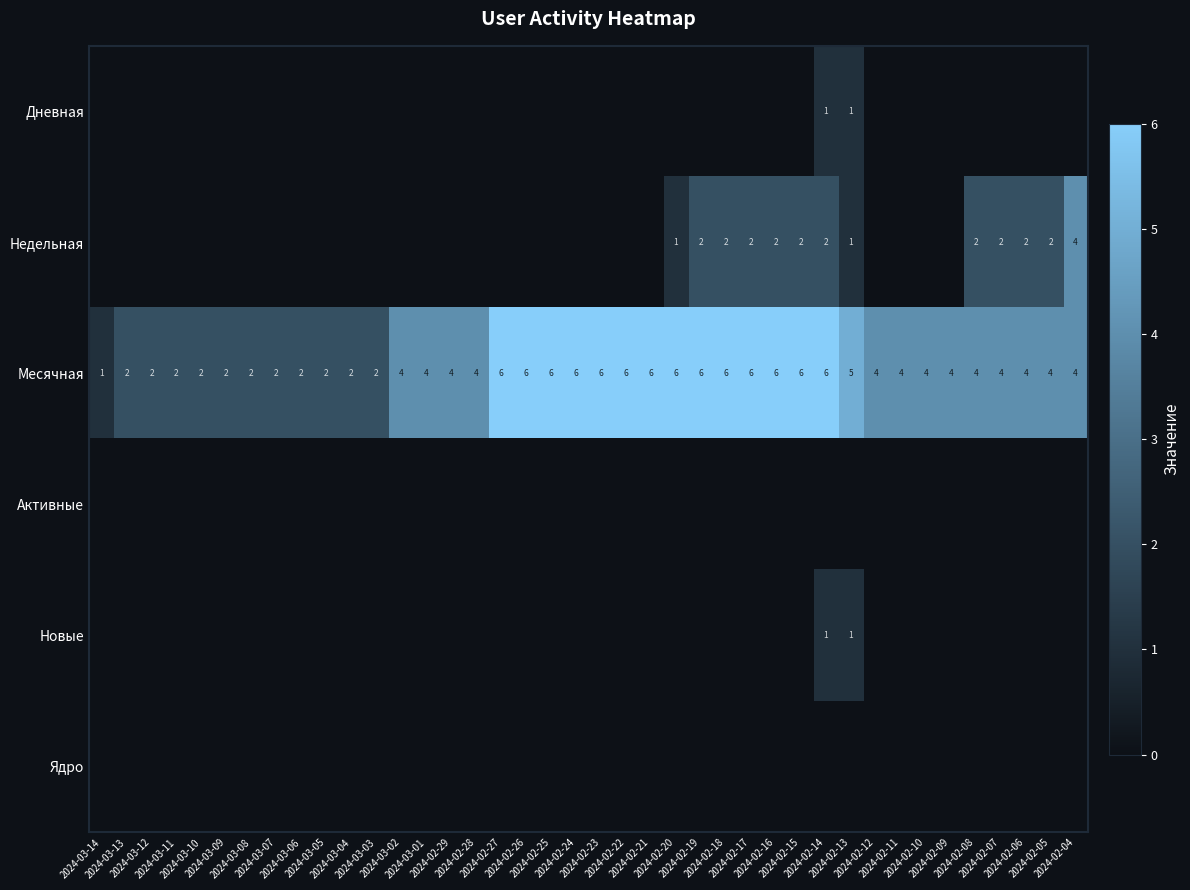

Where is Месячная nearest to the value 3?

2024-03-13